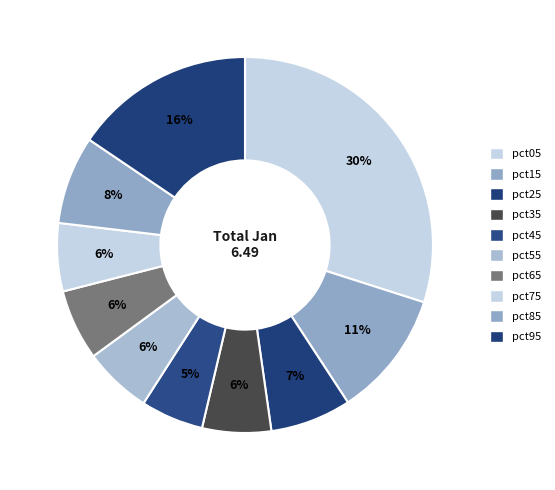

To the nearest percent, what percentage of the pie is pct35?

6%